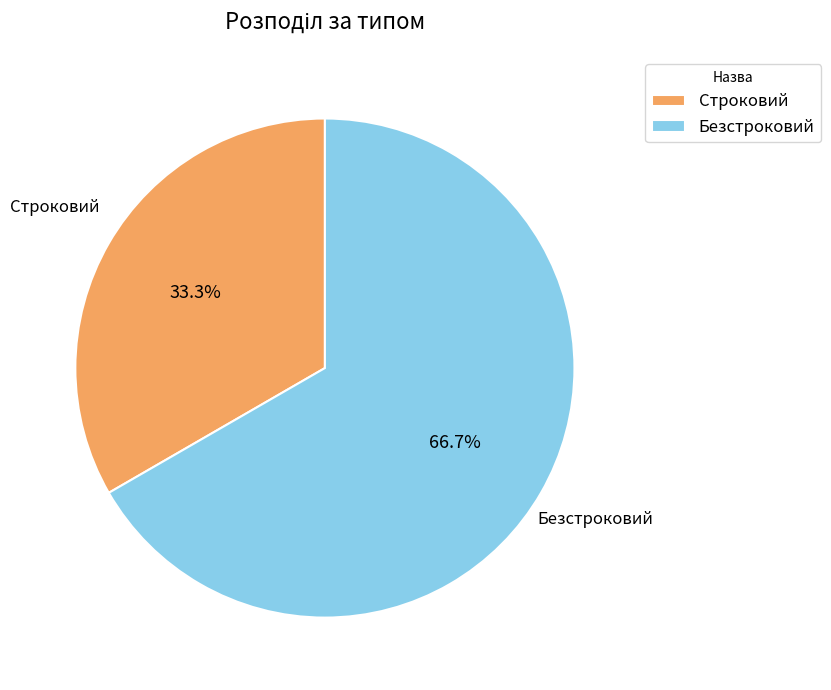

Is there any slice that represents more than half of the pie?

Yes